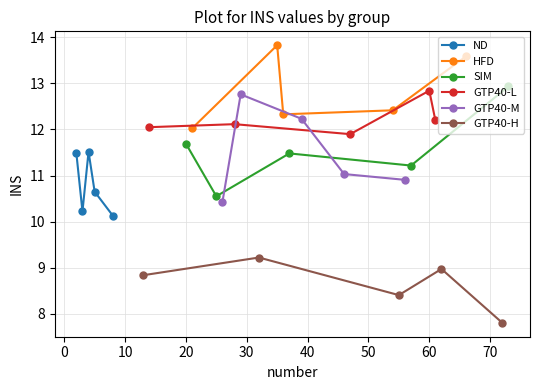

True or false: GTP40-L has more than 0 points higher than both neighbors.

True